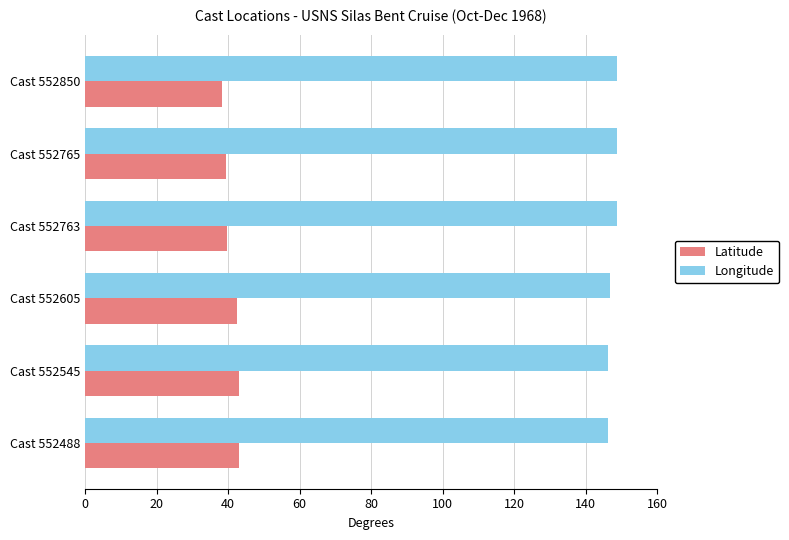

What are all the series names shown in the legend?

Latitude, Longitude